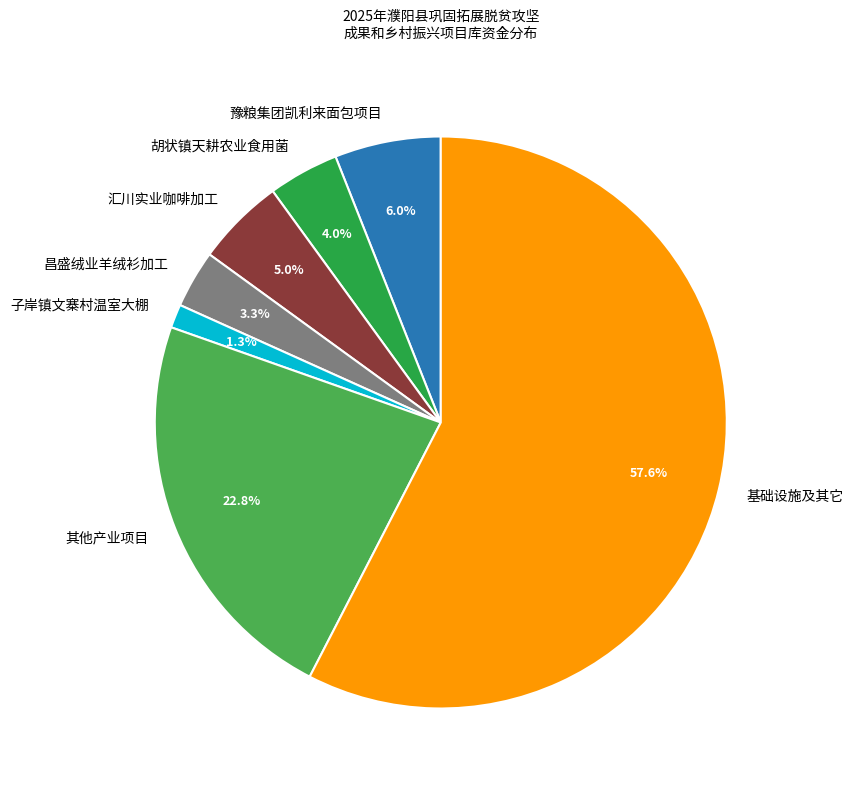

Is there any slice that represents more than half of the pie?

Yes